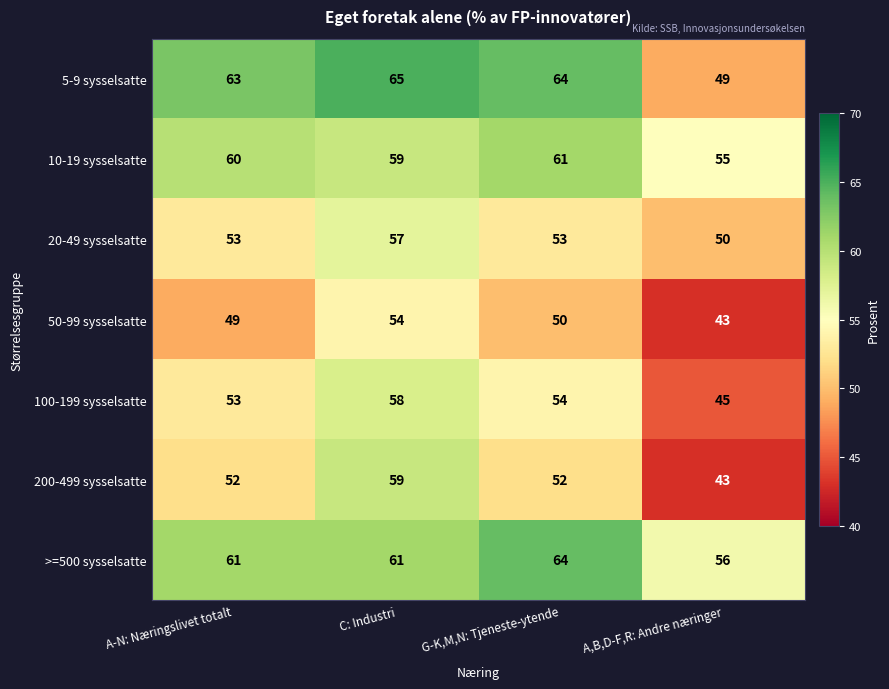

Which series changed the most between A-N: Næringslivet totalt and A,B,D-F,R: Andre næringer?

5-9 sysselsatte